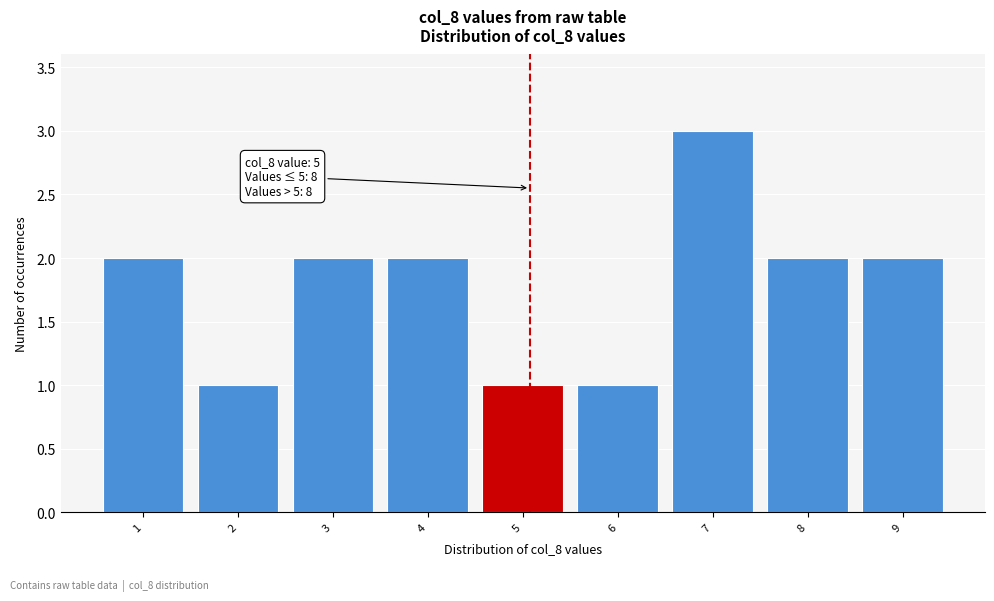

Reading right to left, transcribe all the data shown in this chart.

2	2	3	1	1	2	2	1	2